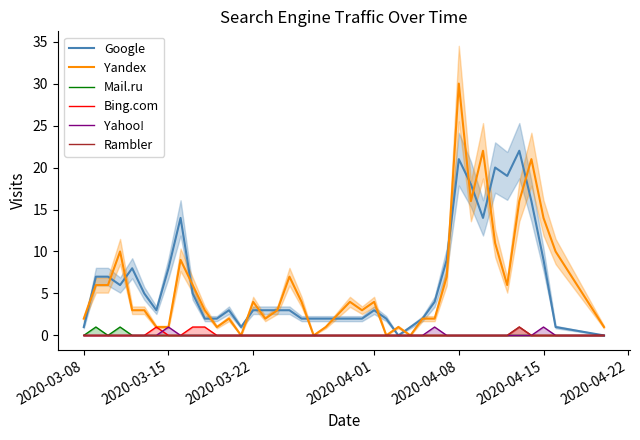

True or false: Yandex has a value of 4 at 2020-04-01.

True